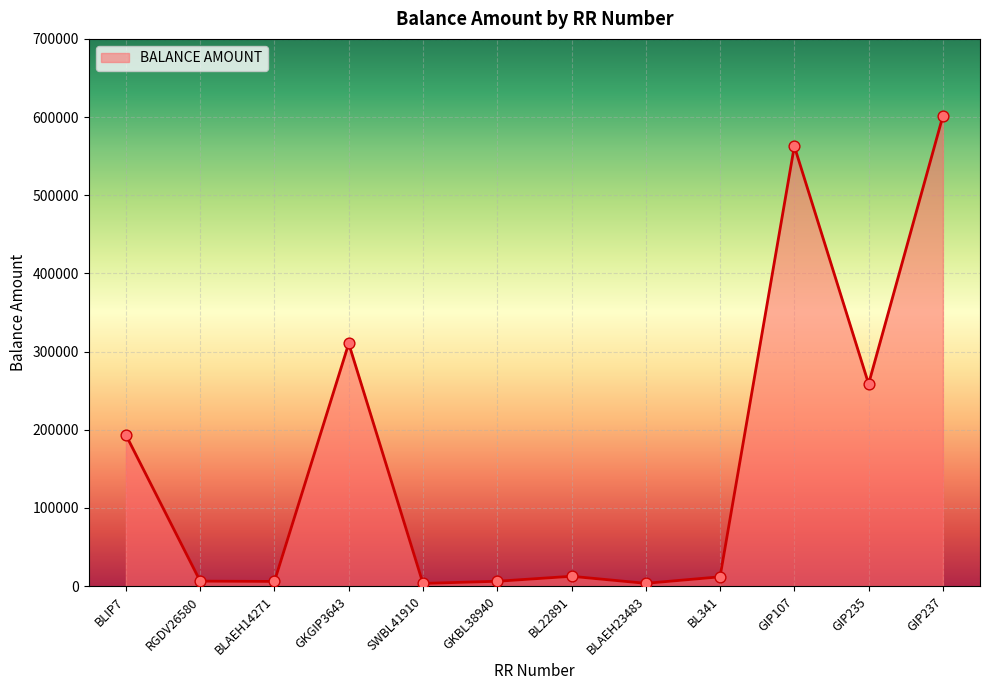

Approximately how many times larger is the value at GKBL38940 compared to BL341?

0.5